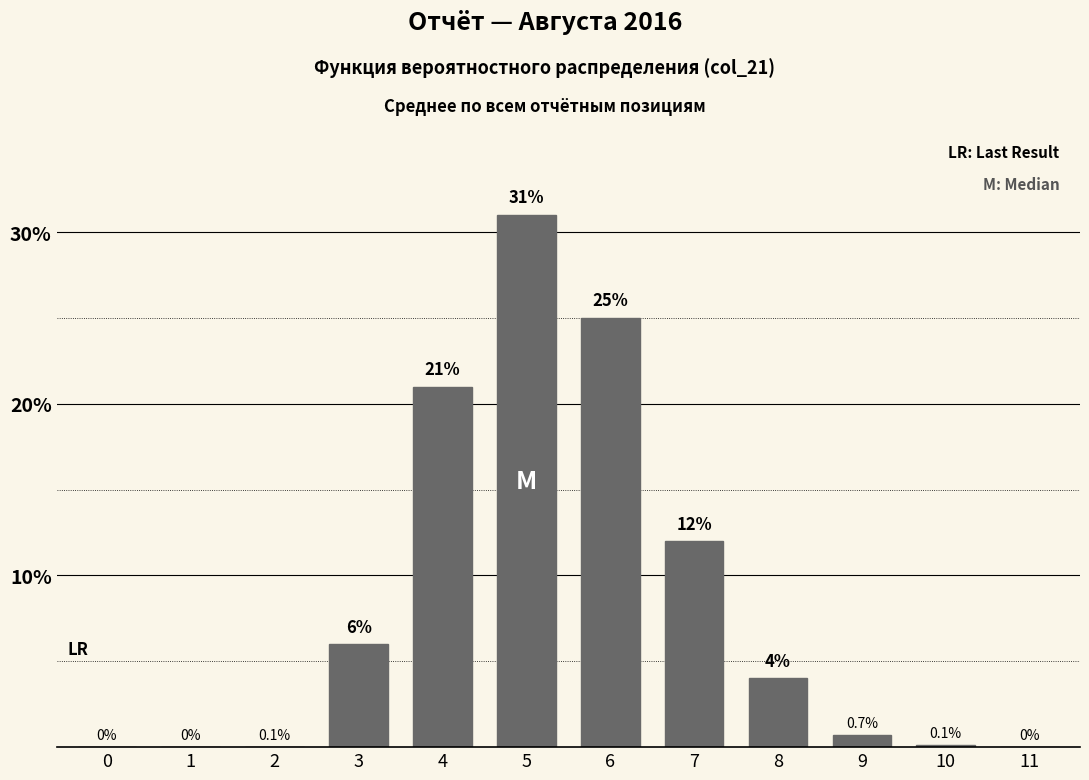

Reading right to left, what are all the values shown in this chart?

11=0.0	10=0.1	9=0.7	8=4.0	7=12.0	6=25.0	5=31.0	4=21.0	3=6.0	2=0.0	1=0.0	0=0.0